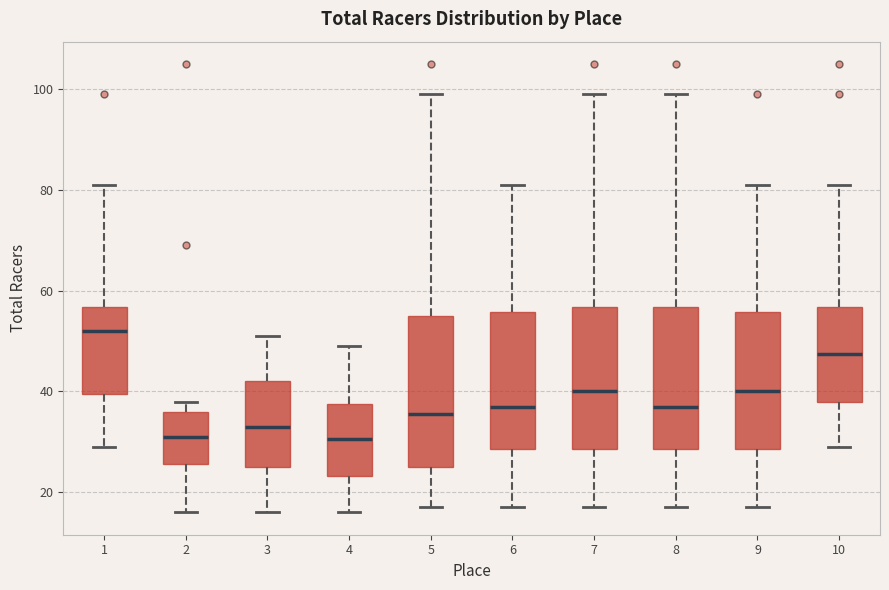

Which box's median line is the highest?

1